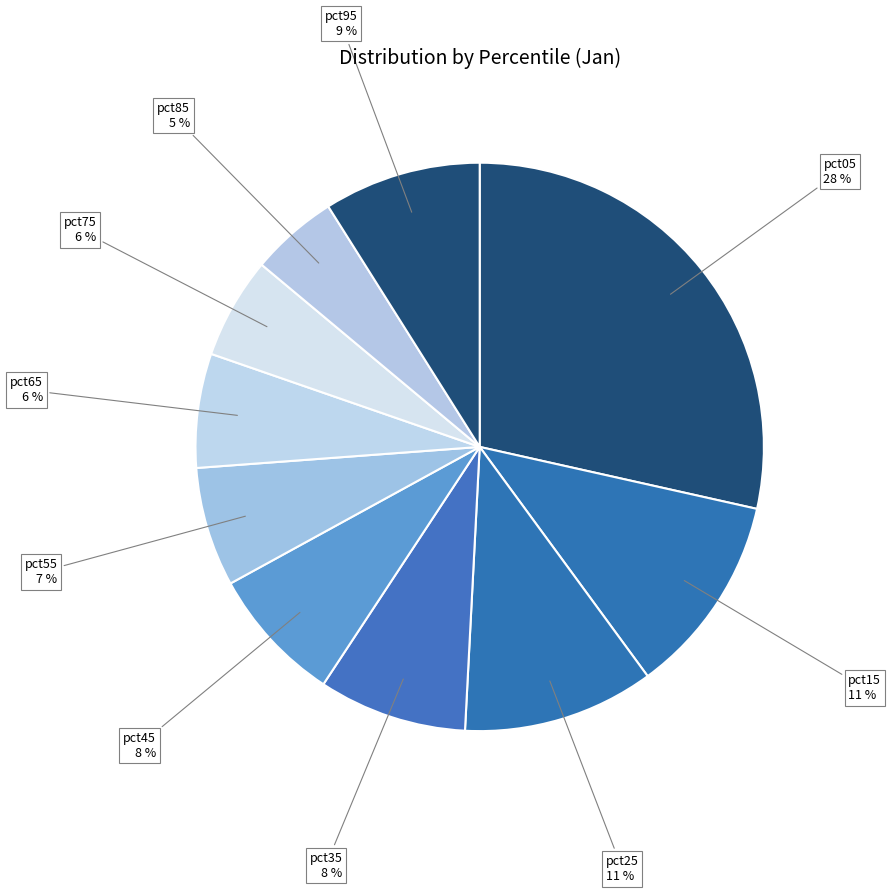

Is it true that pct85 is 11% of the pie?

False